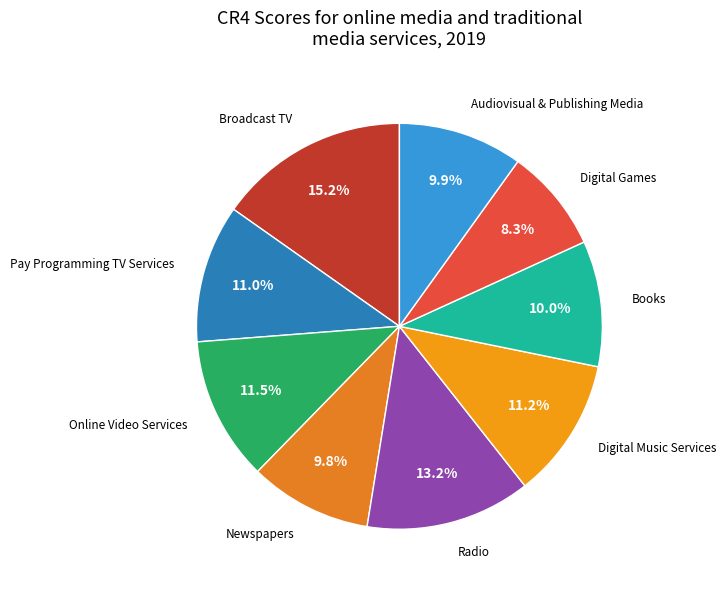

How many segments does this pie chart have?

9